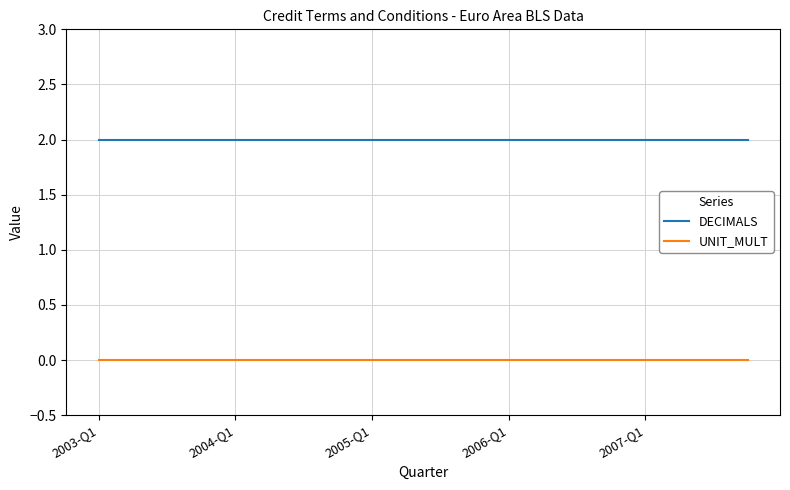

Rank the series by their average value, from lowest to highest.

UNIT_MULT, DECIMALS